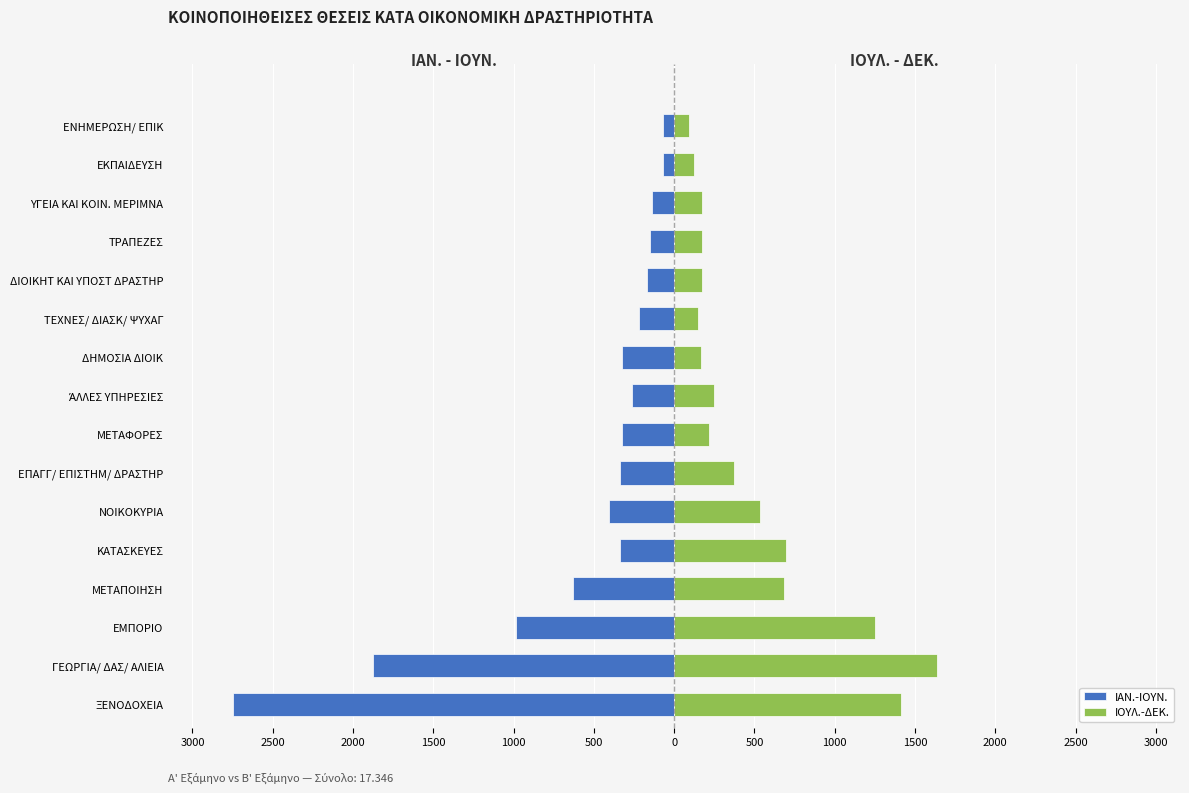

Is it true that ΙΑΝ.-ΙΟΥΝ. equals -211 at ΤΡΑΠΕΖΕΣ?

False